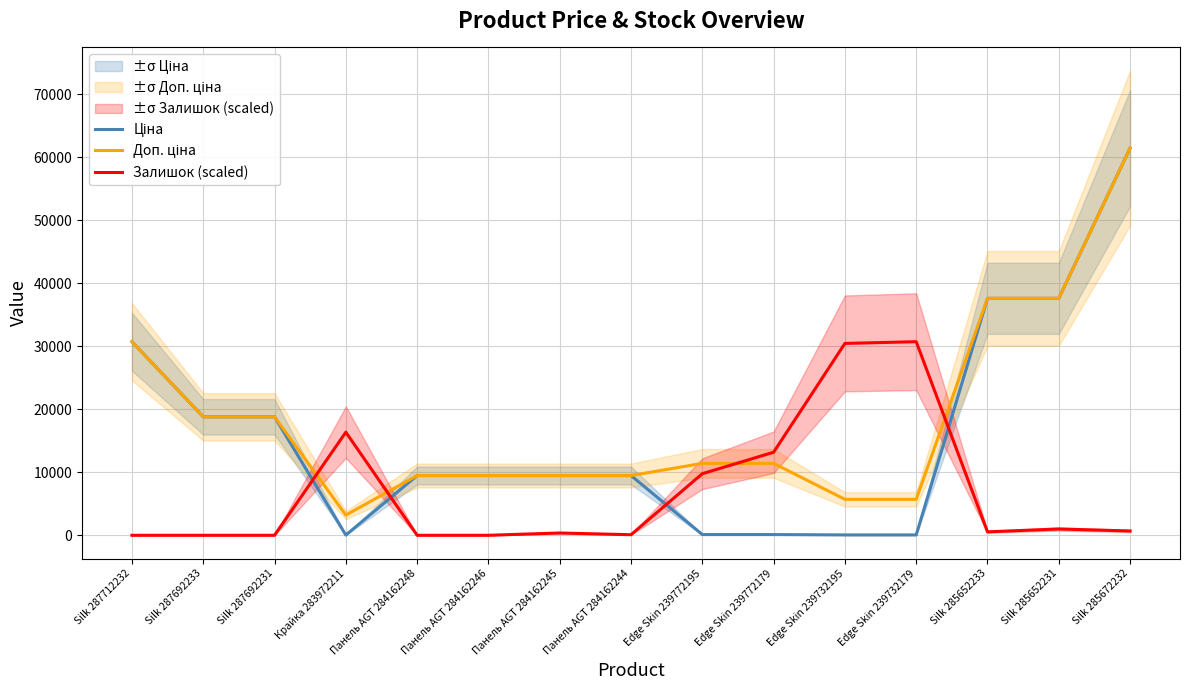

What is the spread (max minus min) of values at Edge Skin 239732195?

30387.4